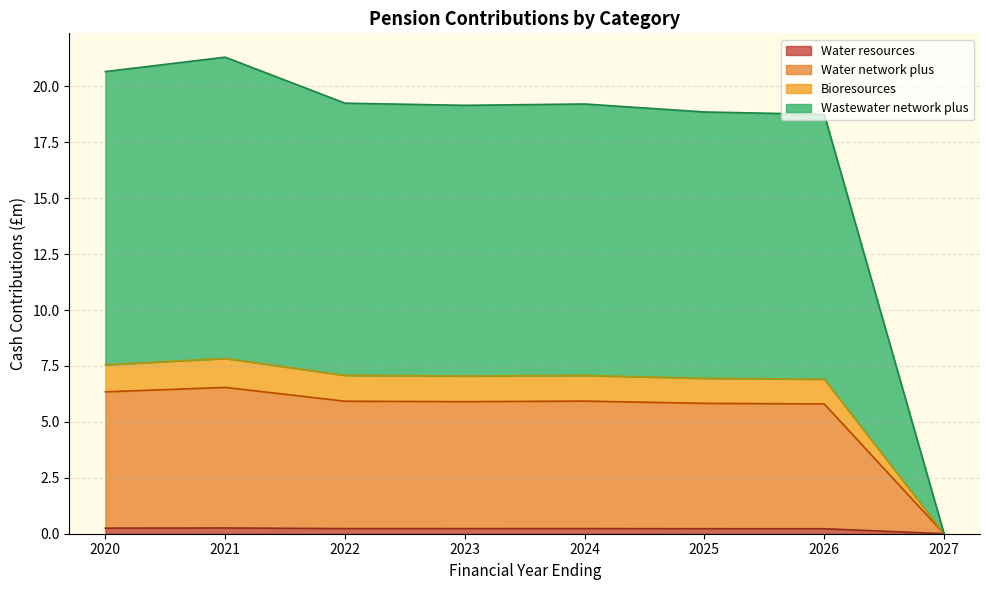

Does the chart have visible grid lines?

Yes